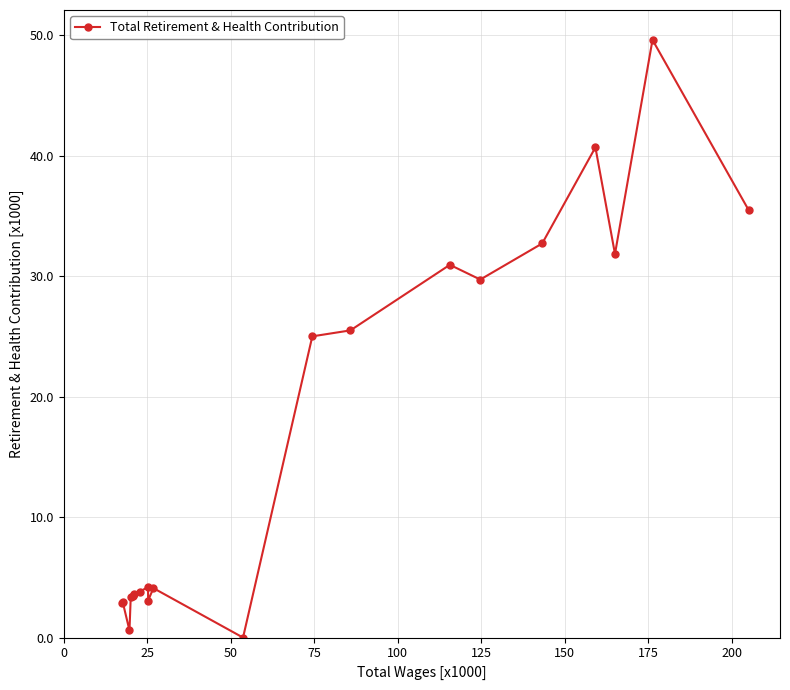

True or false: there are more than 1 points higher than both neighbors.

True